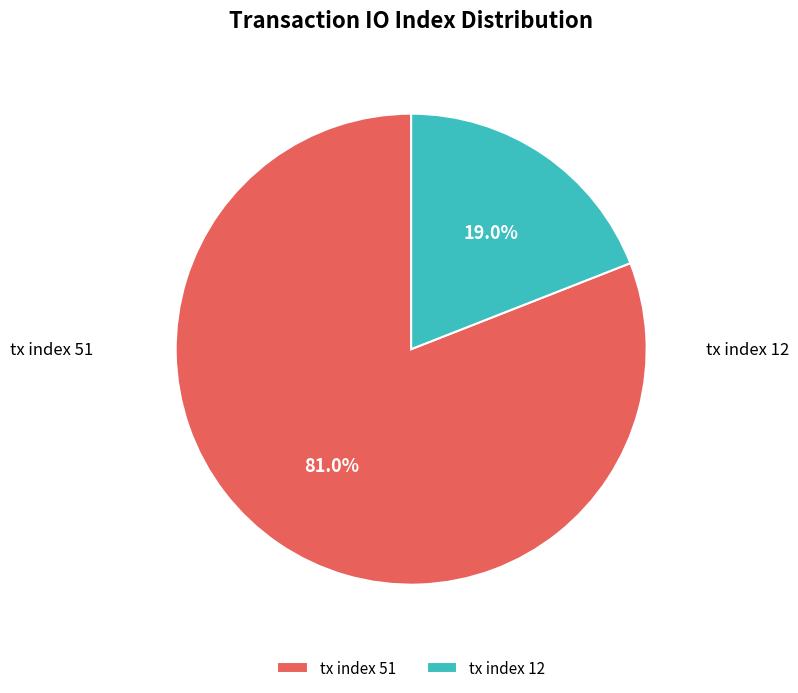

What is the largest slice in the pie chart?

tx index 51